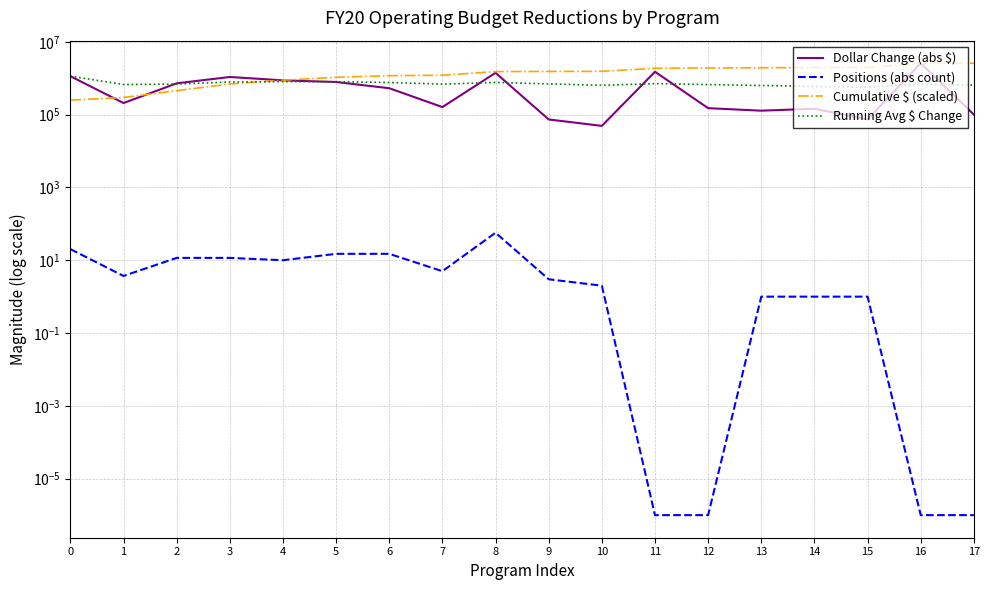

Does the chart display data point markers on the line(s)?

No